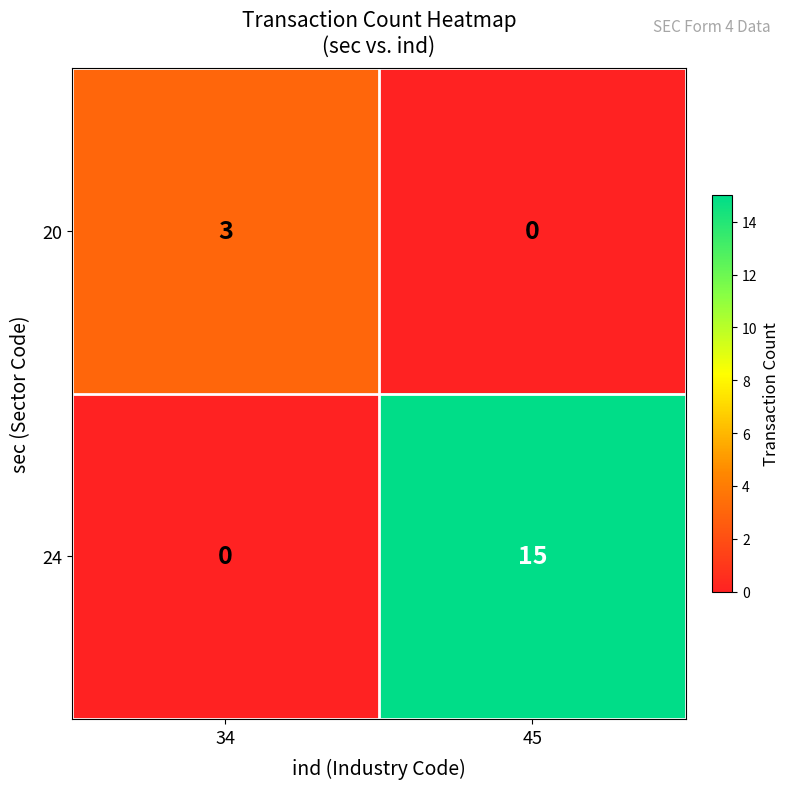

What is the sum of all 24 values?

15